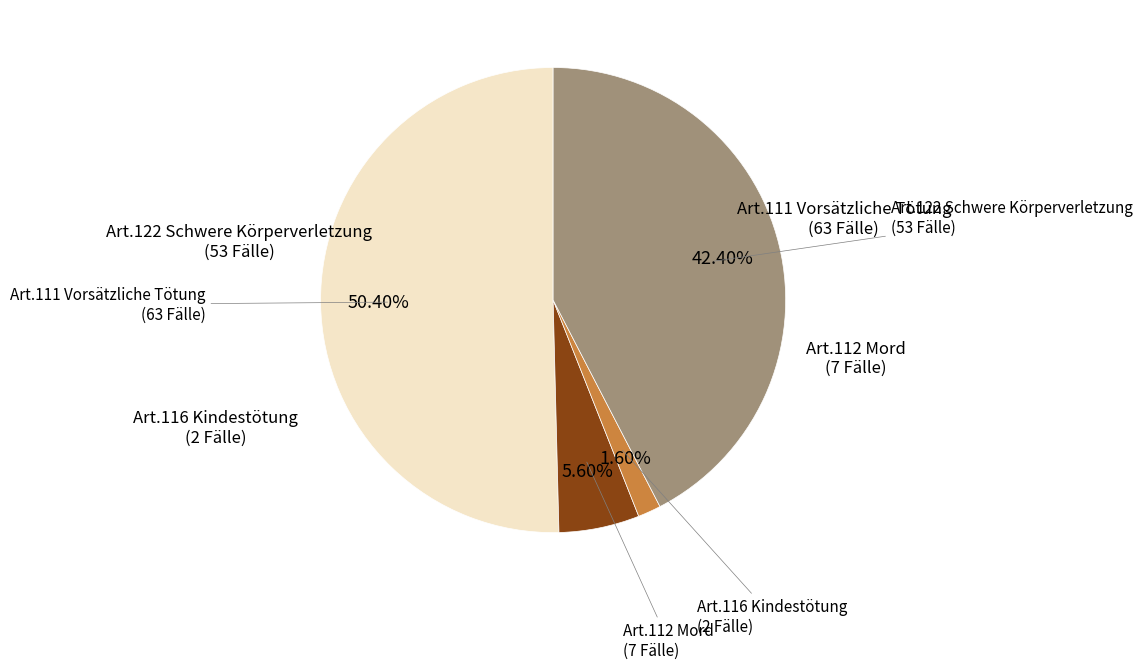

Does any single category account for the majority?

Yes